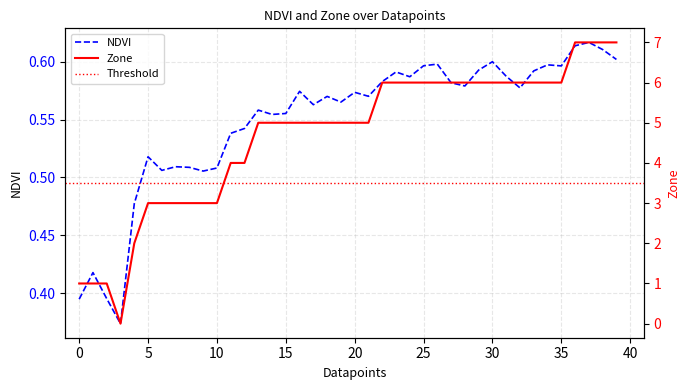

Between which two adjacent categories do NDVI and Zone first intersect?

2 and 3